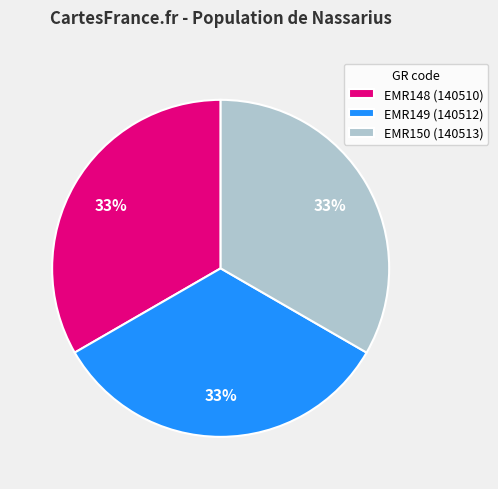

Does EMR150 represent more than half of the total?

No